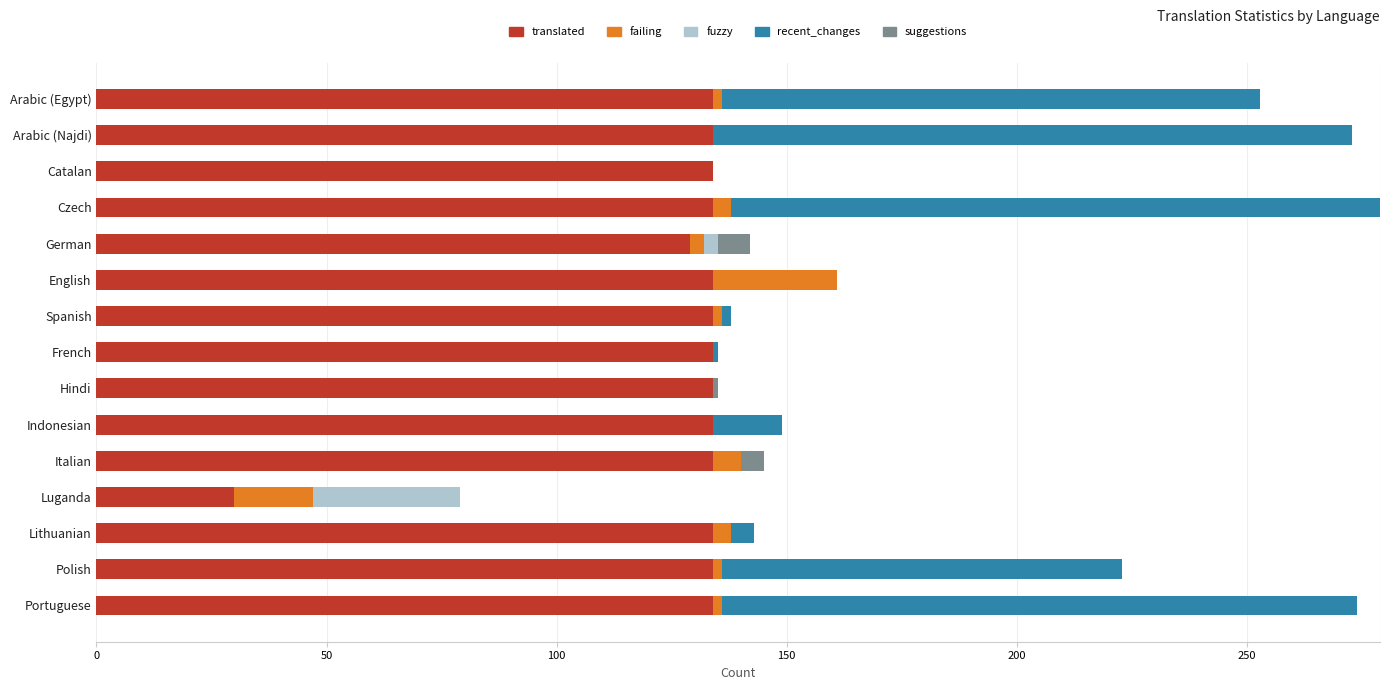

The value of translated at Arabic (Najdi) is 134. True or false?

True